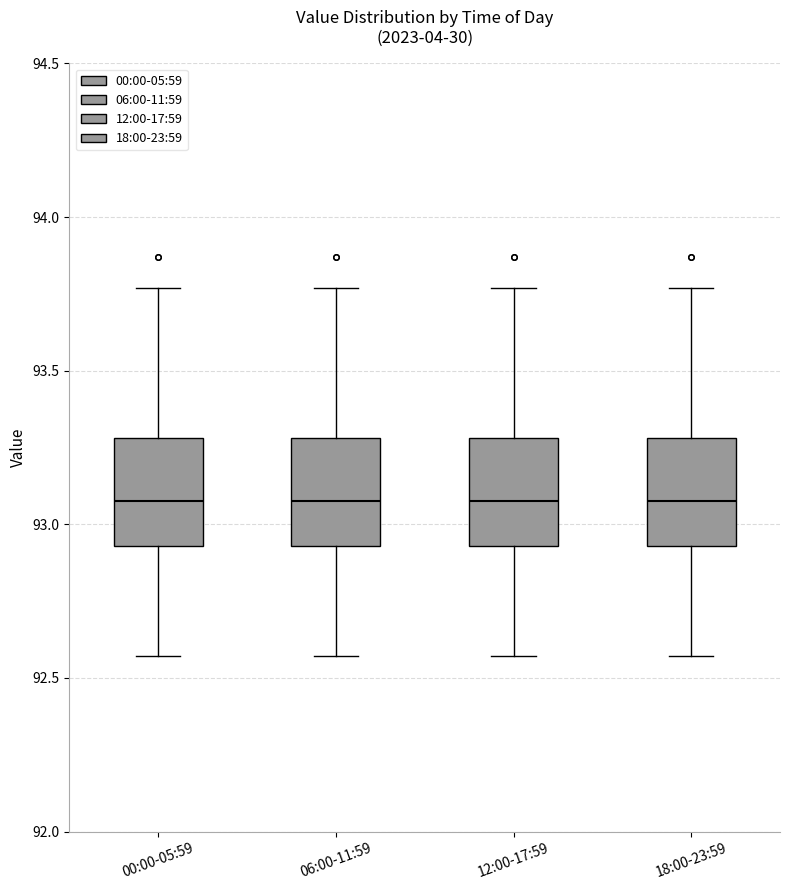

Where does the median line of the box for 06:00-11:59 sit on the y-axis? The values are not printed on the chart, so give them approximately, as read against the axis.

93.10